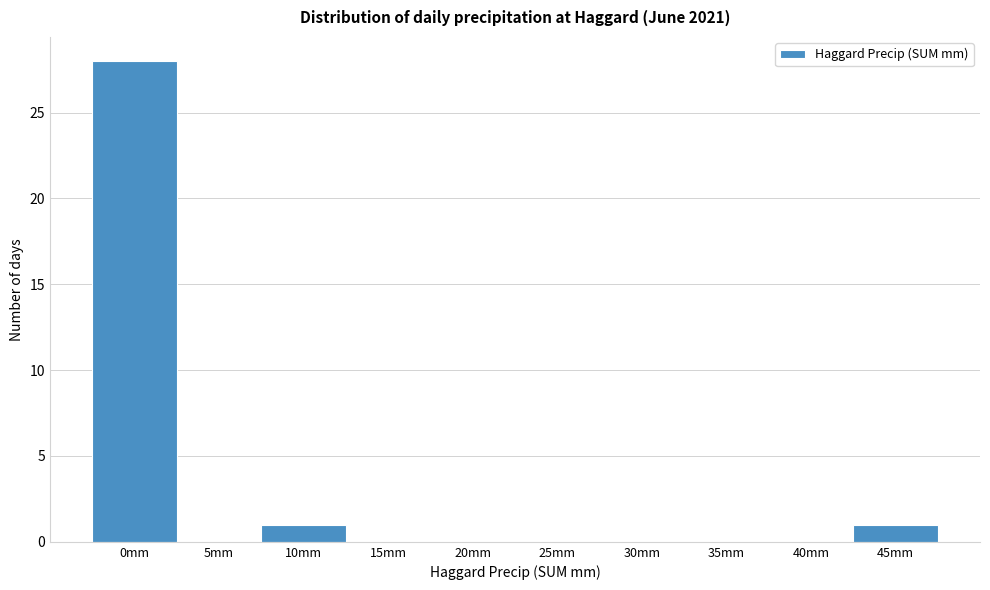

Reading right to left, extract all data points from this chart.

45mm=1	40mm=0	35mm=0	30mm=0	25mm=0	20mm=0	15mm=0	10mm=1	5mm=0	0mm=28